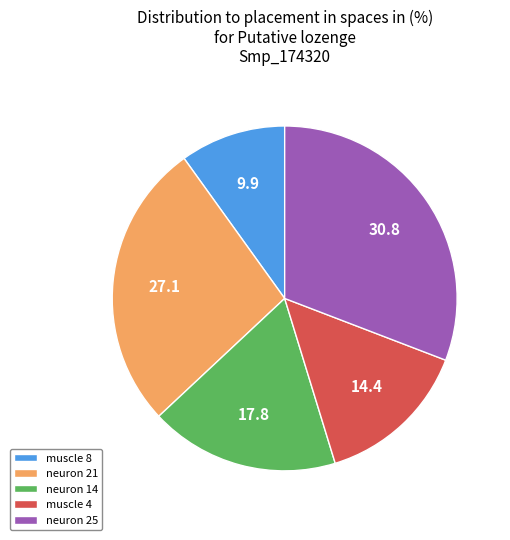

The muscle 8 slice represents 1% of the pie. True or false?

False